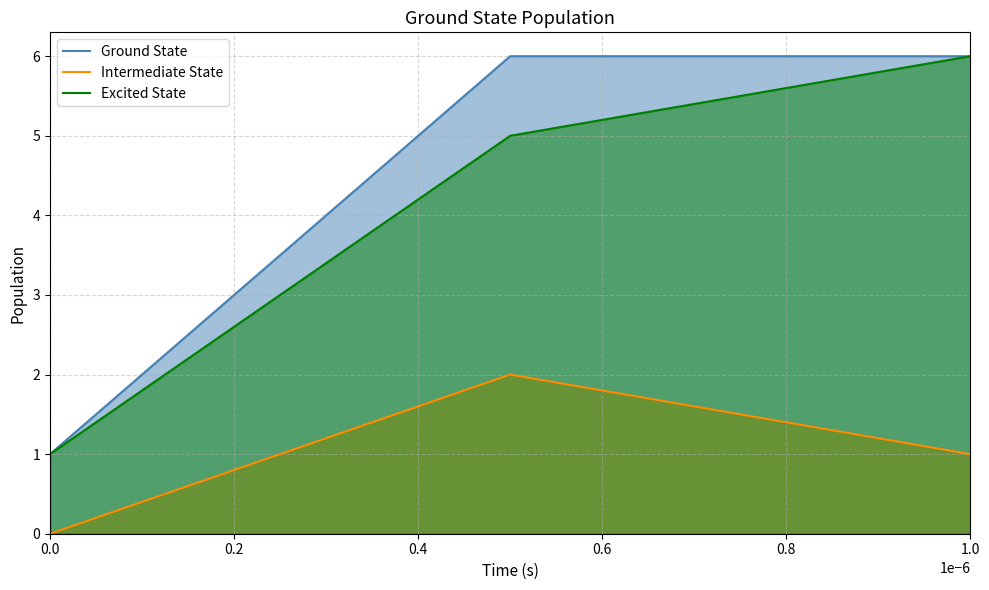

What is the maximum value shown in the chart?

6